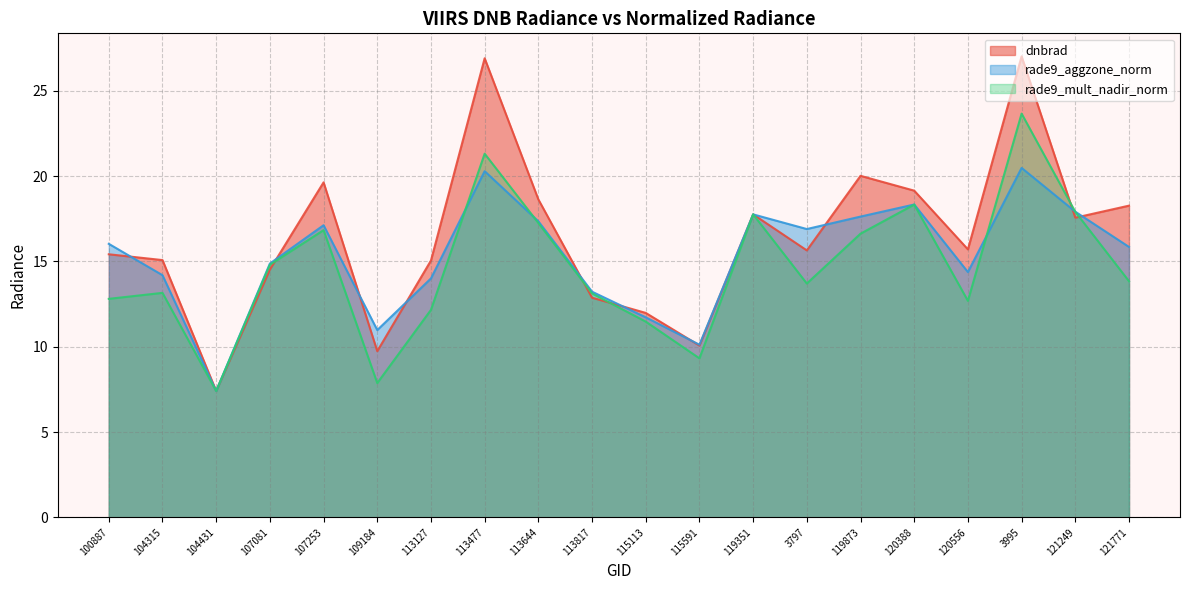

Is the value of rade9_mult_nadir_norm at 107253 greater than the value of rade9_aggzone_norm at 113477?

No